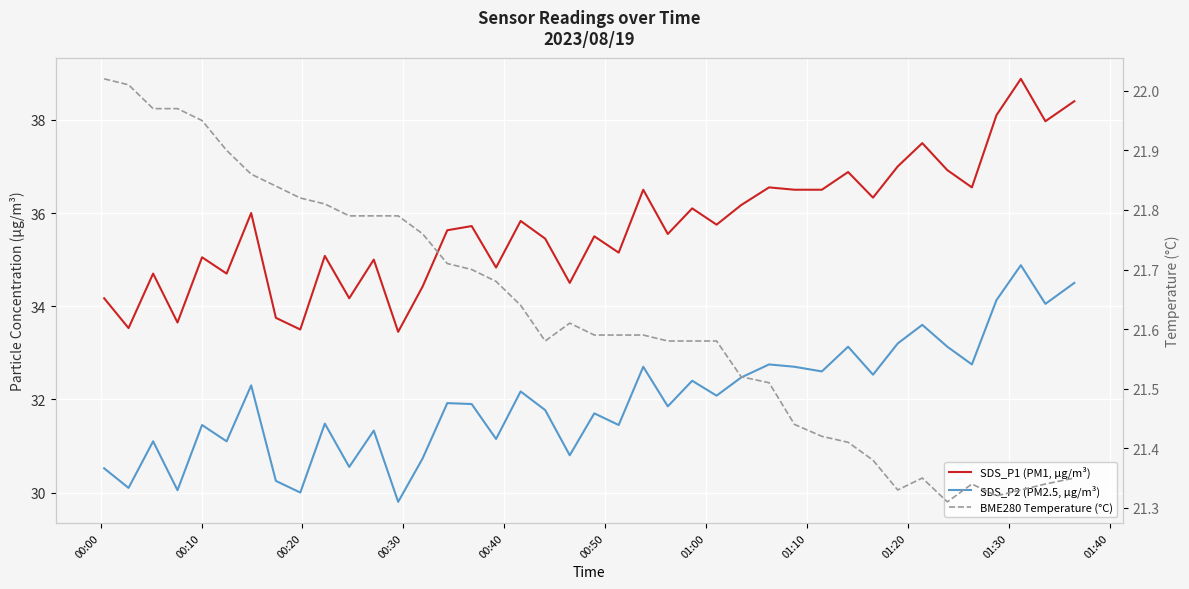

Reading left to right, list all the values displayed in this chart.

SDS_P1 (PM1, μg/m³): 34.2	33.5	34.7	33.6	35.0	34.7	36.0	33.8	33.5	35.1	34.2	35.0	33.5	34.4	35.6	35.7	34.8	35.8	35.5	34.5	35.5	35.1	36.5	35.5	36.1	35.8	36.2	36.5	36.5	36.5	36.9	36.3	37.0	37.5	36.9	36.5	38.1	38.9	38.0	38.4
SDS_P2 (PM2.5, μg/m³): 30.5	30.1	31.1	30.1	31.4	31.1	32.3	30.2	30.0	31.5	30.6	31.3	29.8	30.7	31.9	31.9	31.1	32.2	31.8	30.8	31.7	31.4	32.7	31.9	32.4	32.1	32.5	32.8	32.7	32.6	33.1	32.5	33.2	33.6	33.1	32.8	34.1	34.9	34.0	34.5
BME280 Temperature (°C): 22.0	22.0	22.0	22.0	21.9	21.9	21.9	21.8	21.8	21.8	21.8	21.8	21.8	21.8	21.7	21.7	21.7	21.6	21.6	21.6	21.6	21.6	21.6	21.6	21.6	21.6	21.5	21.5	21.4	21.4	21.4	21.4	21.3	21.4	21.3	21.3	21.3	21.3	21.3	21.4